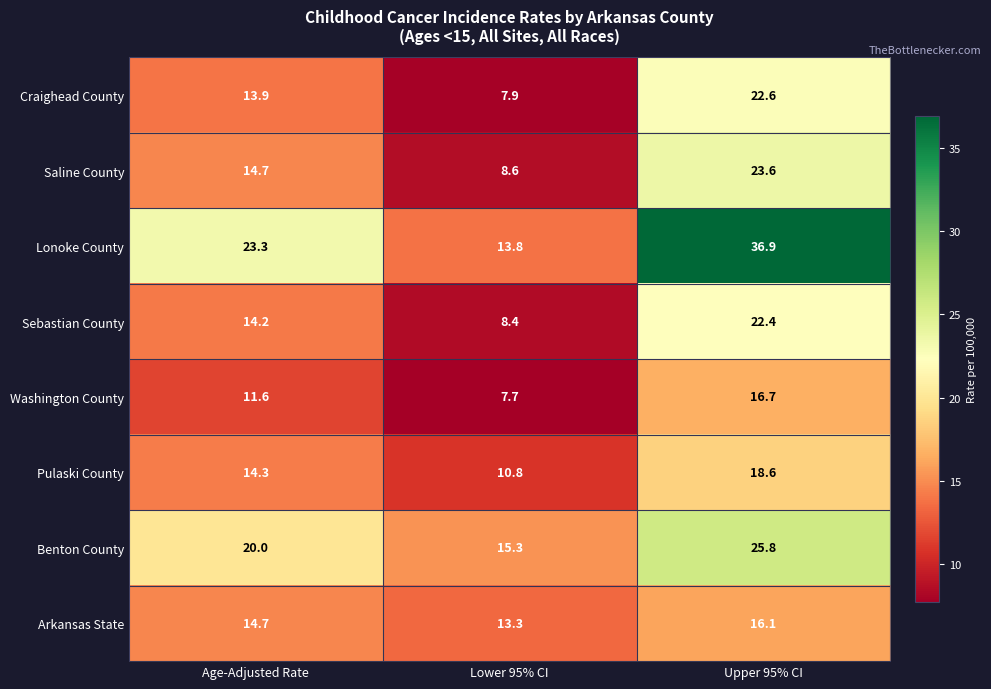

Reading left to right, transcribe all the data shown in this chart.

Craighead County: 13.9	7.9	22.6
Saline County: 14.7	8.6	23.6
Lonoke County: 23.3	13.8	36.9
Sebastian County: 14.2	8.4	22.4
Washington County: 11.6	7.7	16.7
Pulaski County: 14.3	10.8	18.6
Benton County: 20.0	15.3	25.8
Arkansas State: 14.7	13.3	16.1